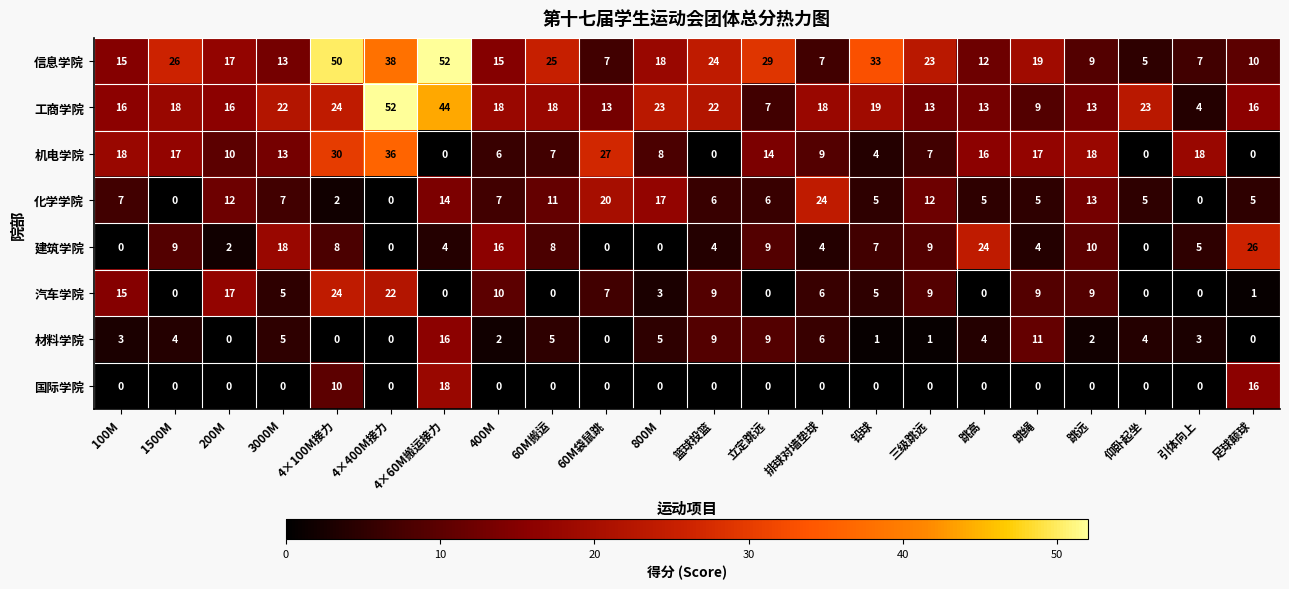

The value of 化学学院 at 100M is 7. True or false?

True